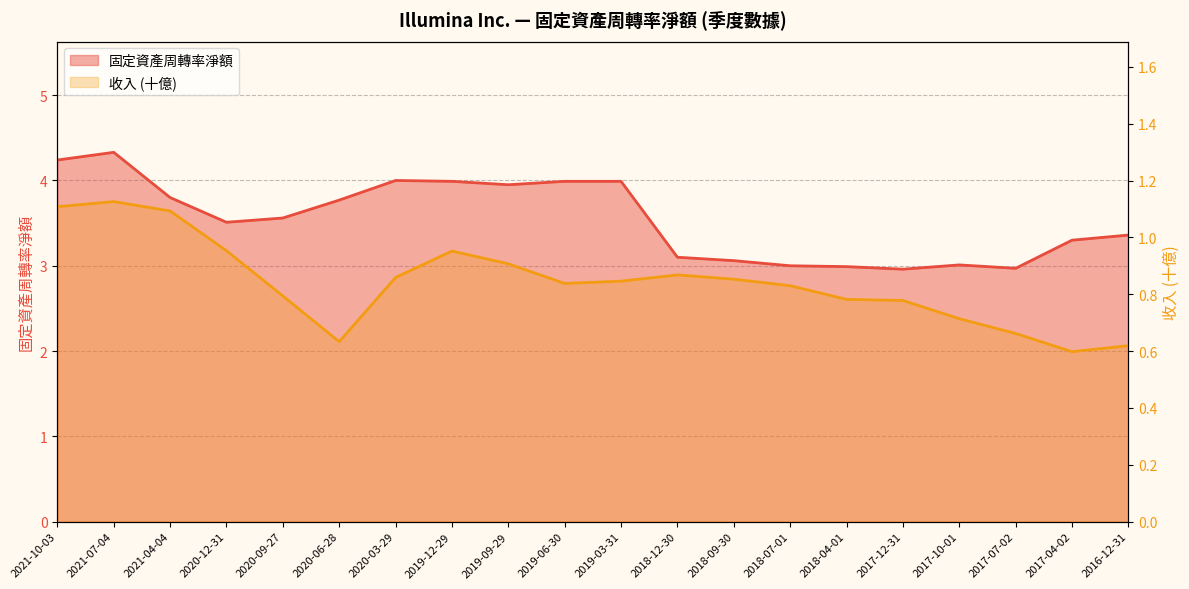

What is the sum of all 固定資產周轉率淨額 values?

70.9